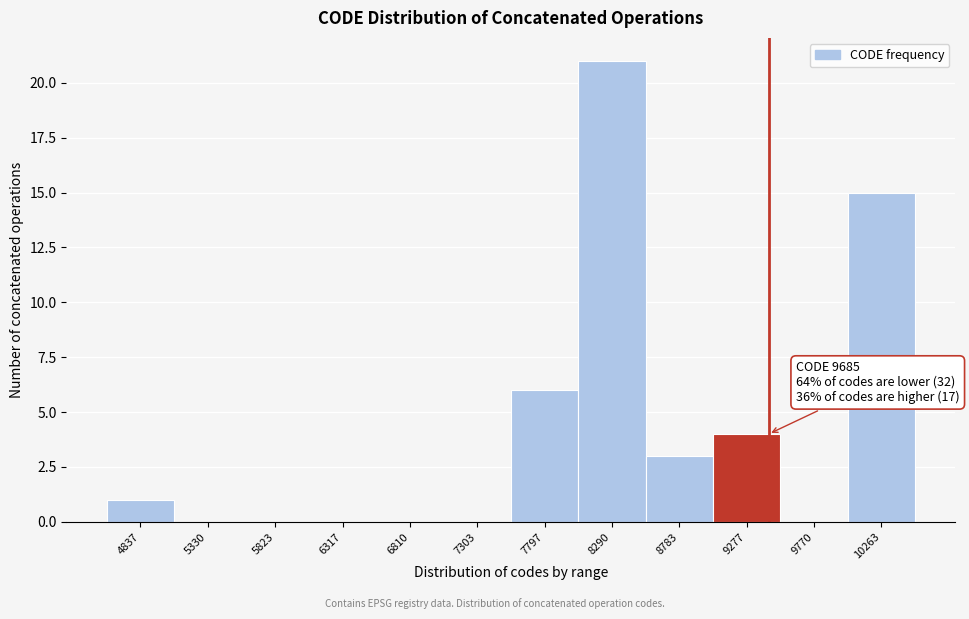

Reading left to right, list all the values displayed in this chart.

4837=1	5330=0	5823=0	6317=0	6810=0	7303=0	7797=6	8290=21	8783=3	9277=4	9770=0	10263=15